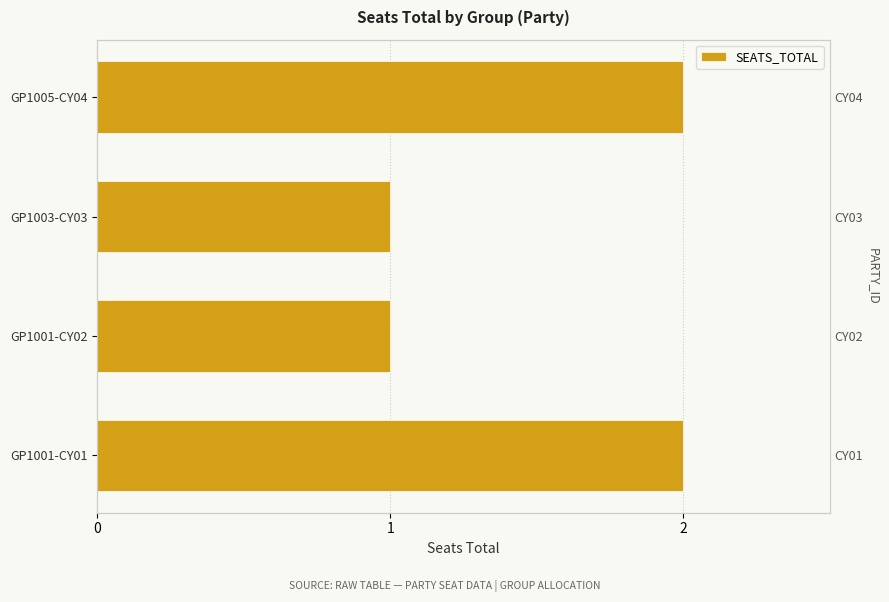

The chart shows a value of 1 at GP1001-CY02. True or false?

False